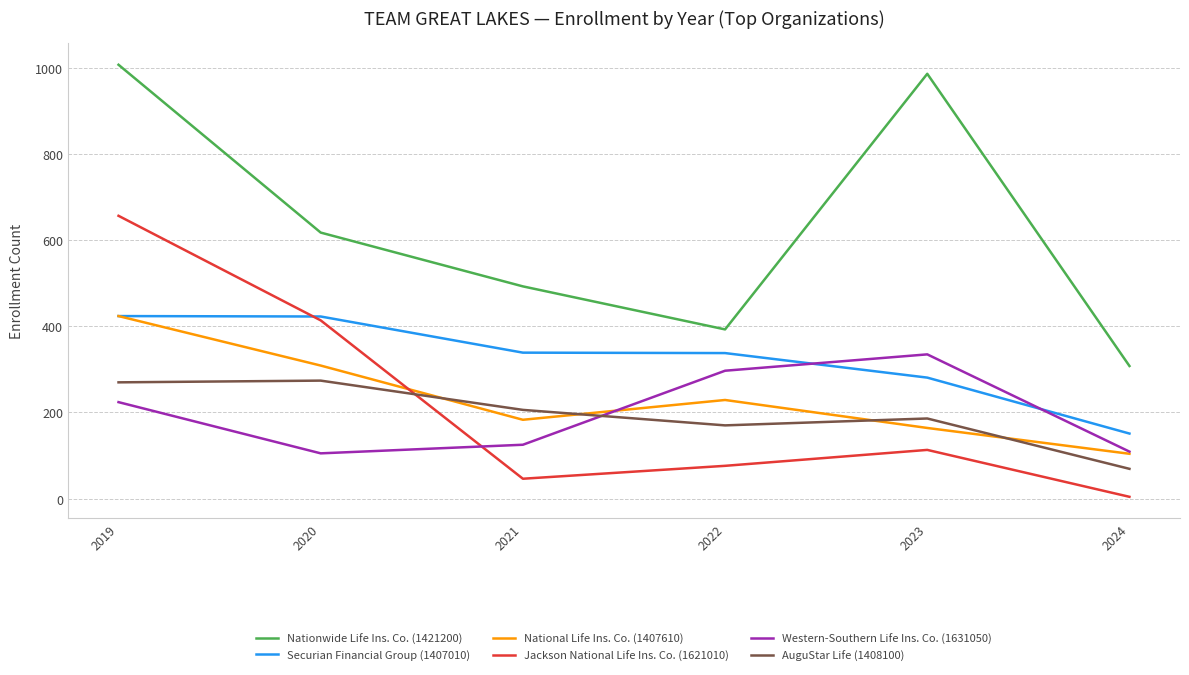

How many interior local valleys does the Western-Southern Life Ins. Co. (1631050) series have?

1